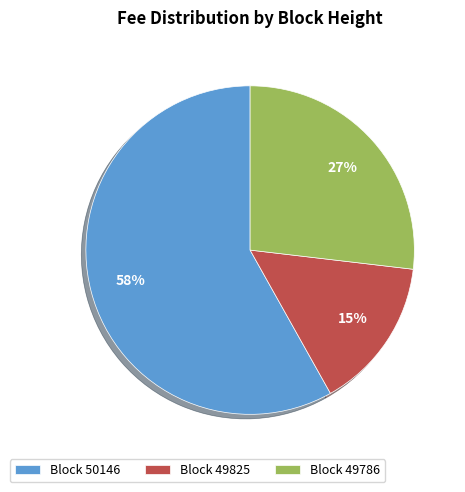

Which slice represents more than half of the pie?

Block 50146